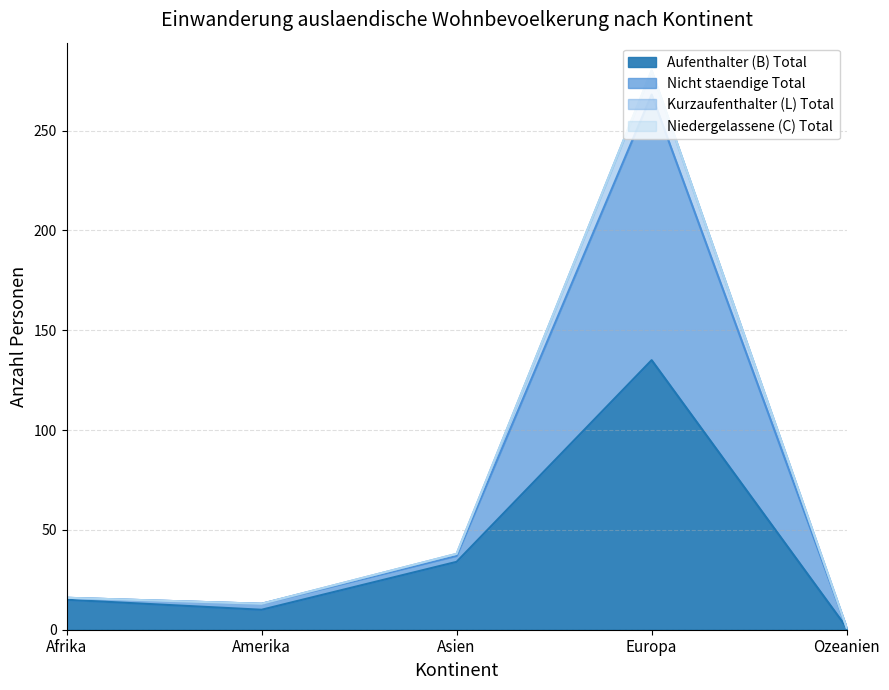

What is the maximum value for Aufenthalter (B) Total?

135